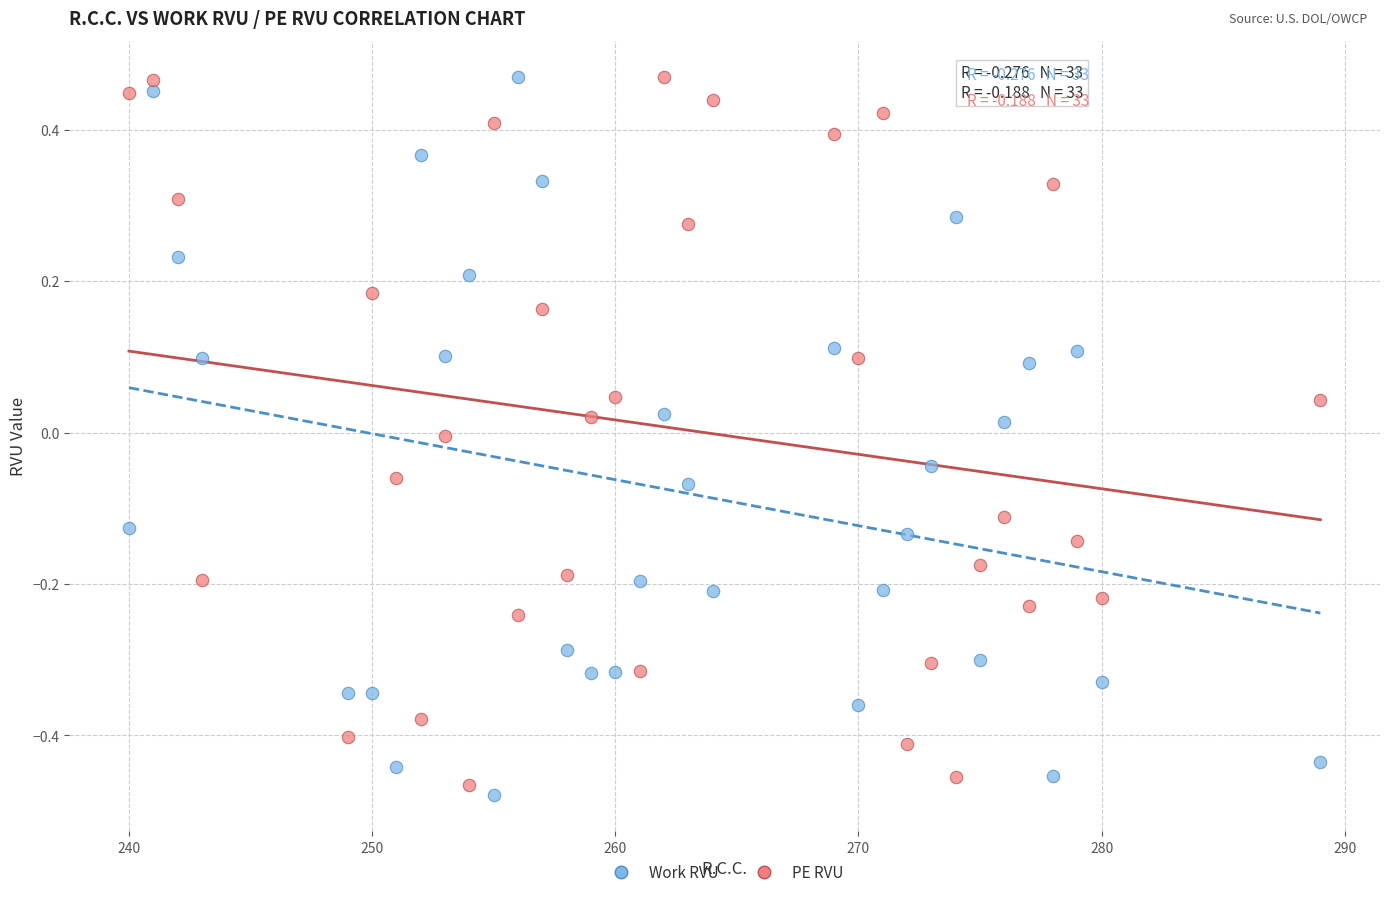

Across all data points, what is the range of Y values (max minus min)?

0.9